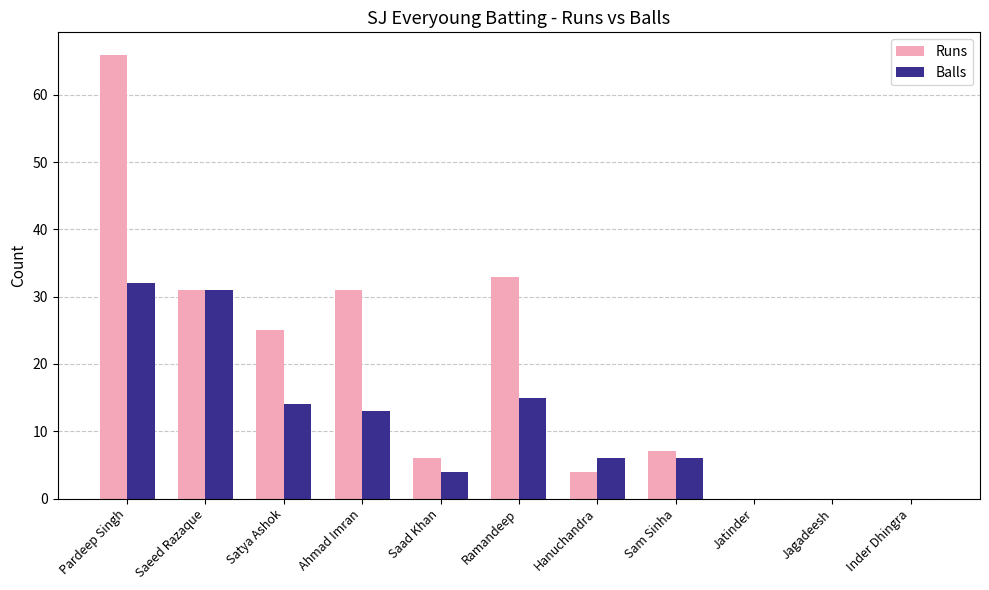

Is the value of Runs at Hanuchandra greater than the value of Balls at Hanuchandra?

No